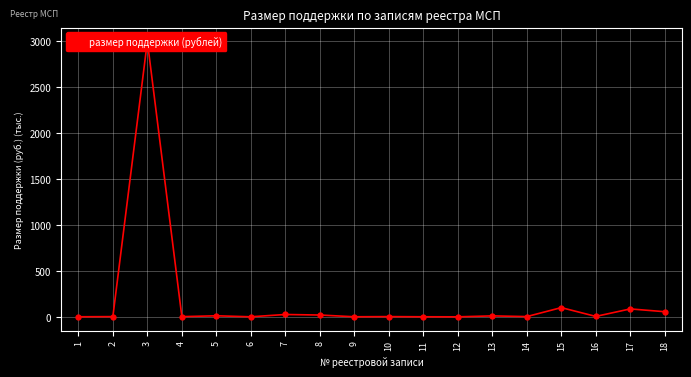

What is the average value?

186.5